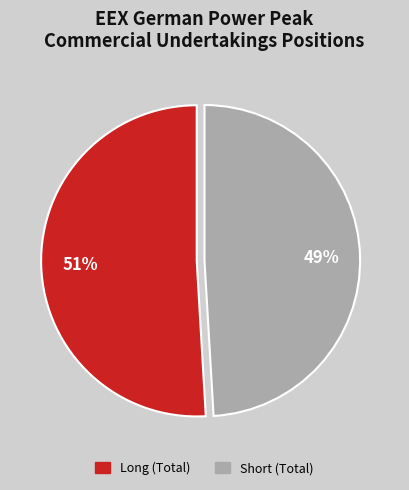

What percentage is the Long (Total) slice, to the nearest percent?

51%